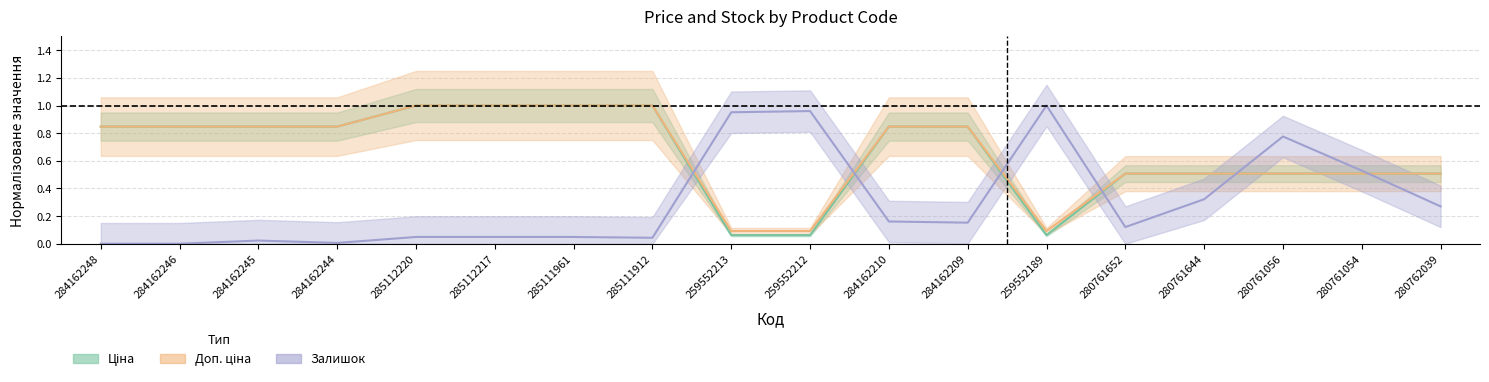

What is the label of the 16th point from the left?

280761056